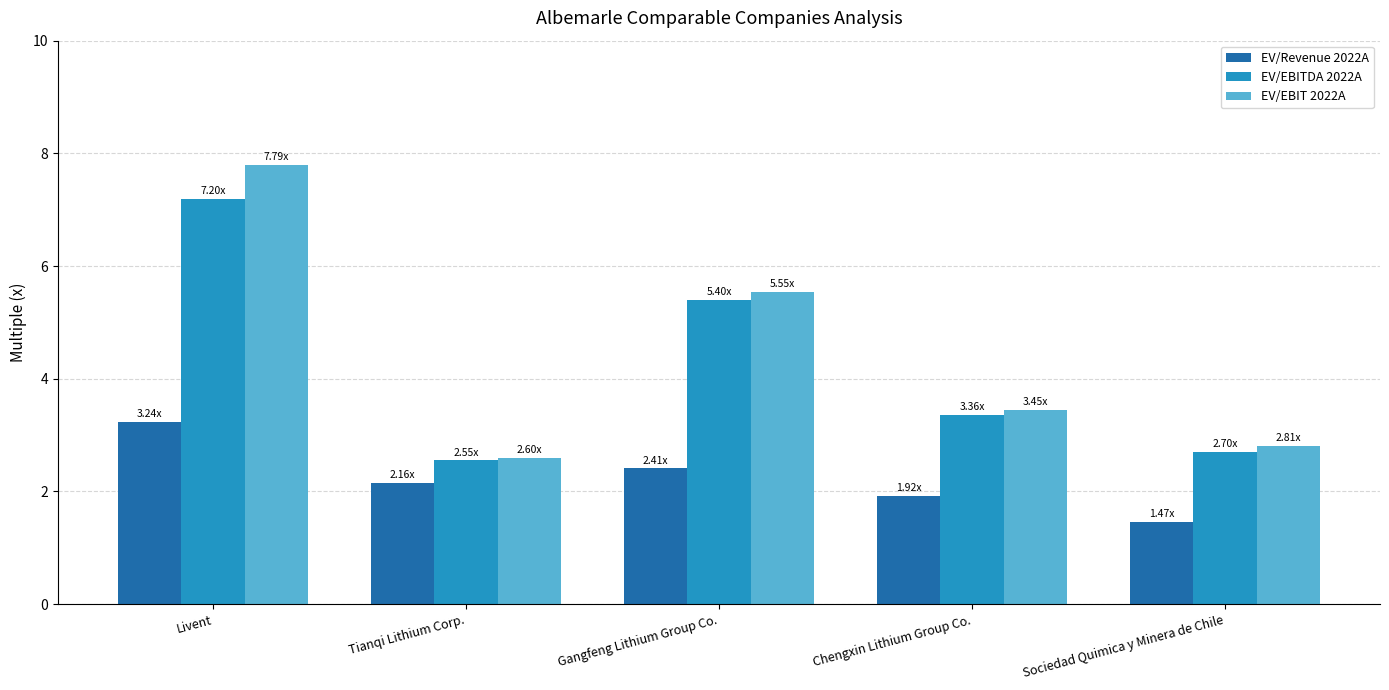

True or false: EV/EBITDA 2022A has a value of 2.6 at Livent.

False